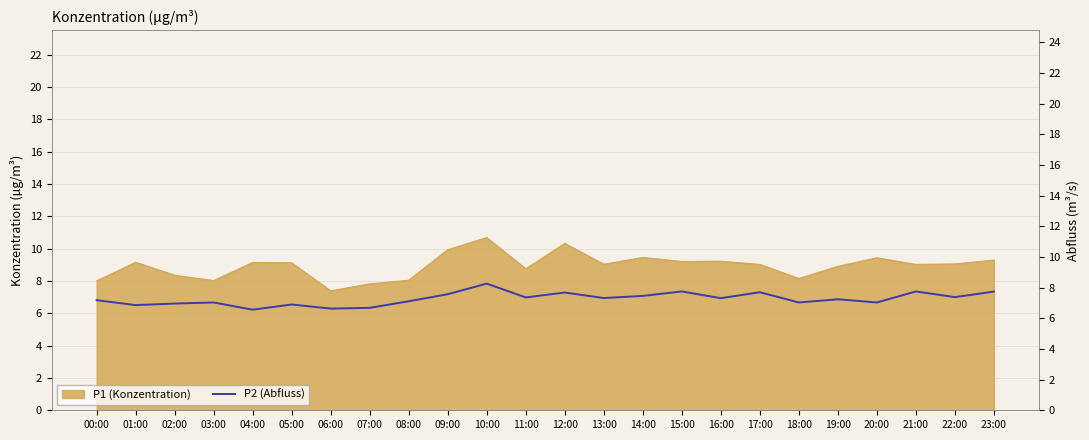

Which label corresponds to the largest value in the chart?

10:00